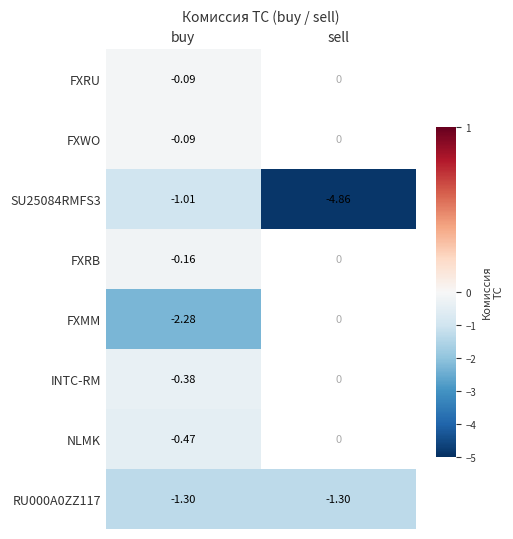

At how many categories does at least one series exceed -2?

2